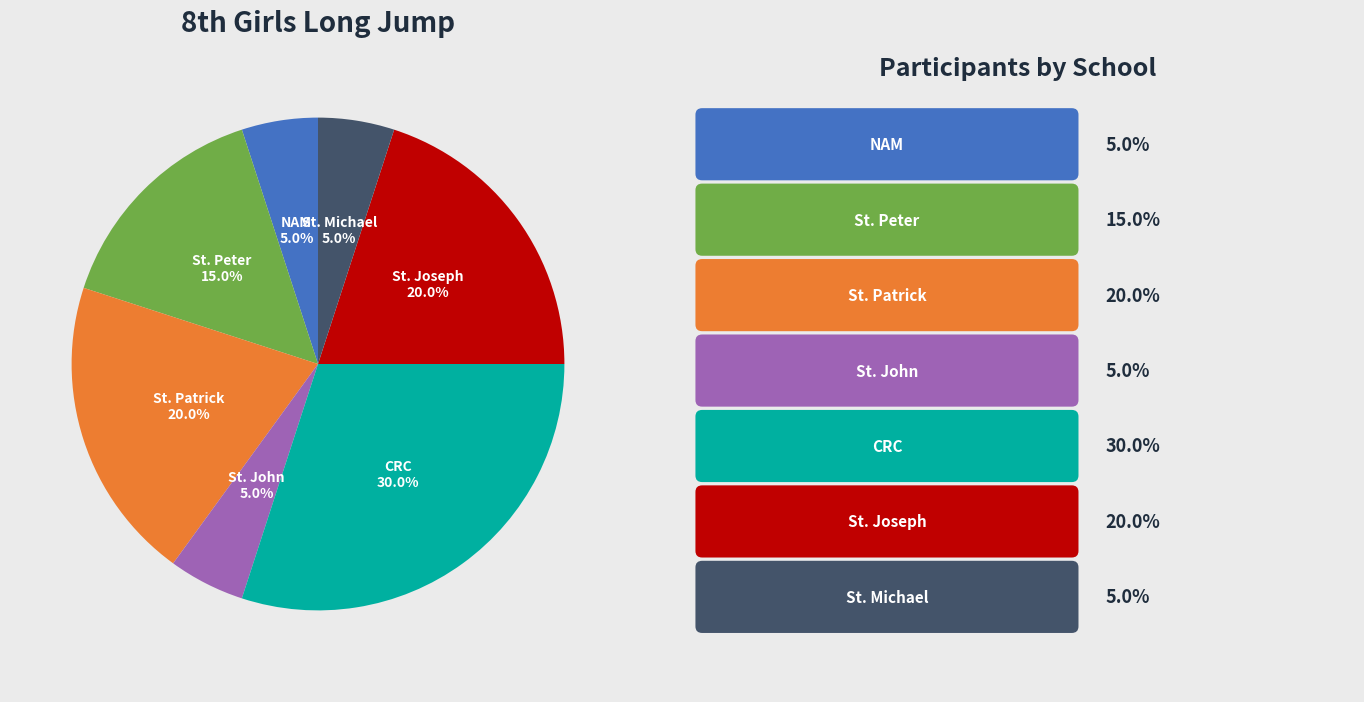

Is there any slice that represents more than half of the pie?

No